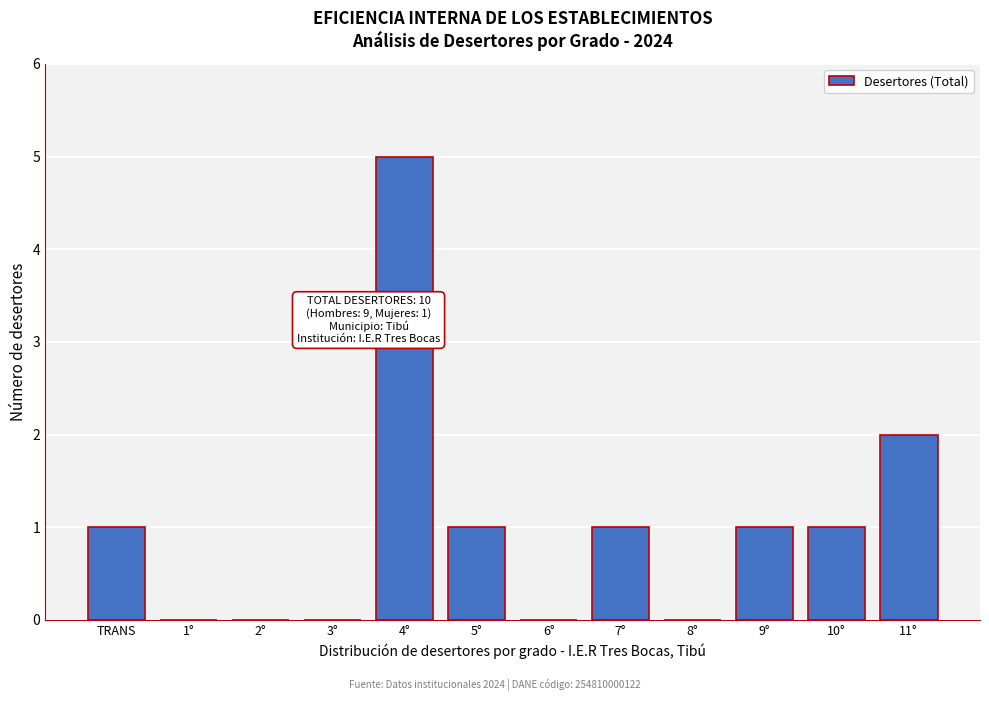

Reading left to right, list all the values displayed in this chart.

TRANS=1	1°=0	2°=0	3°=0	4°=5	5°=1	6°=0	7°=1	8°=0	9°=1	10°=1	11°=2